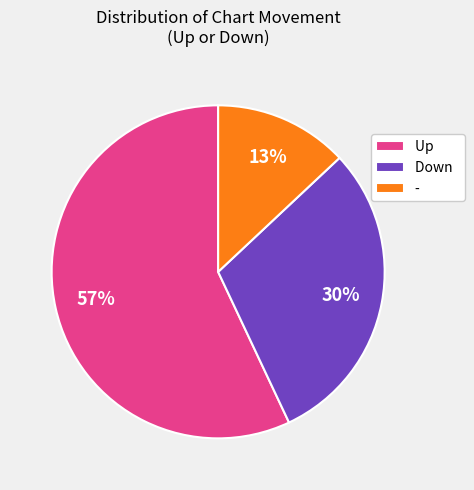

What is the smallest slice in the pie chart?

-